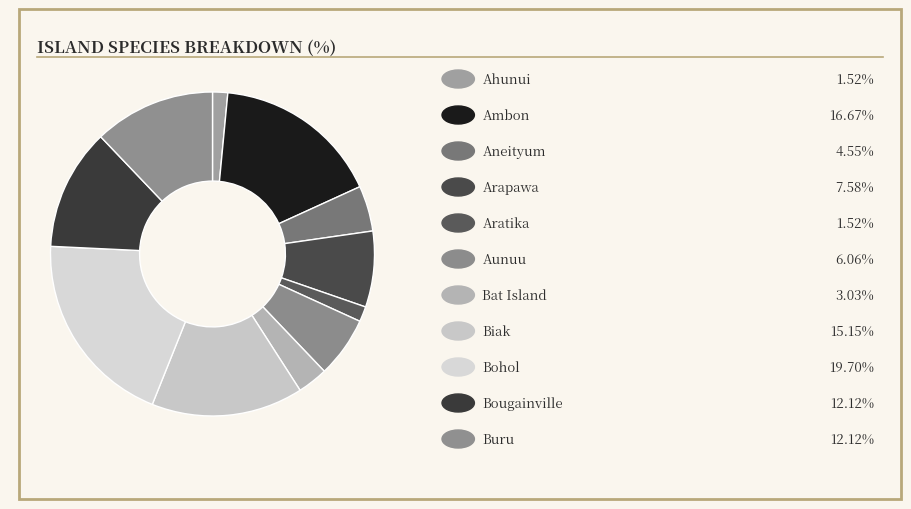

Count the number of slices in the pie.

11